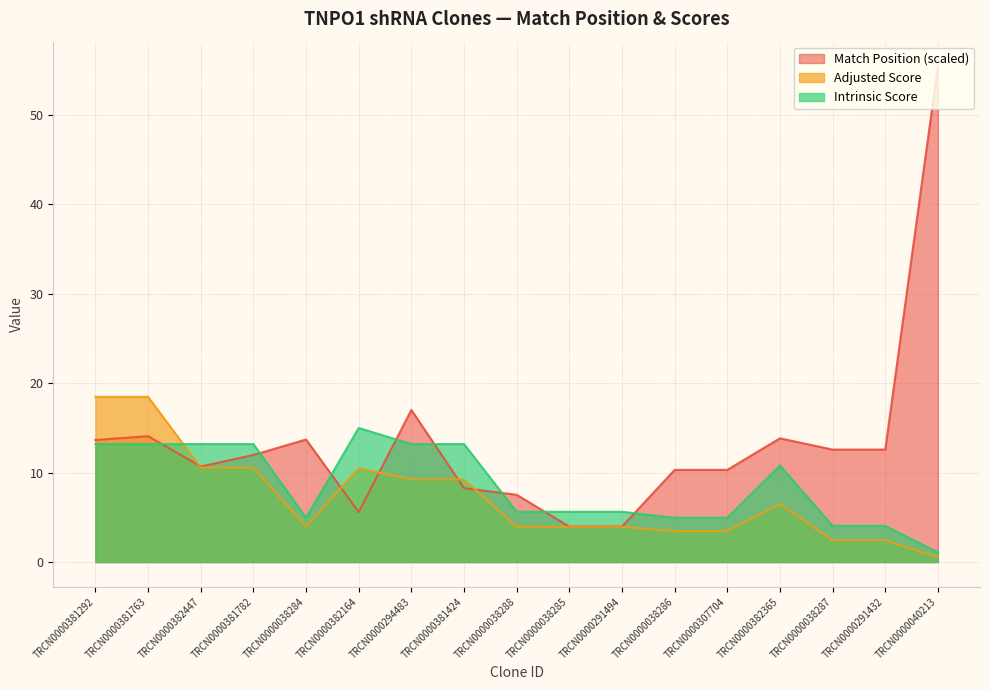

What is the total value across all series at TRCN0000307704?

18.7